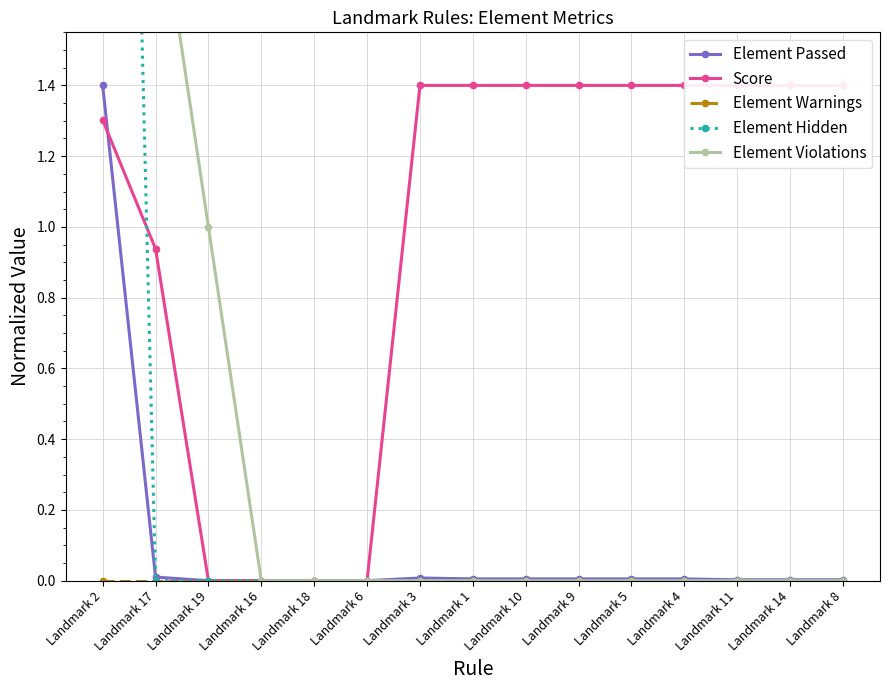

What is the total value across all series at Landmark 11?

1.4